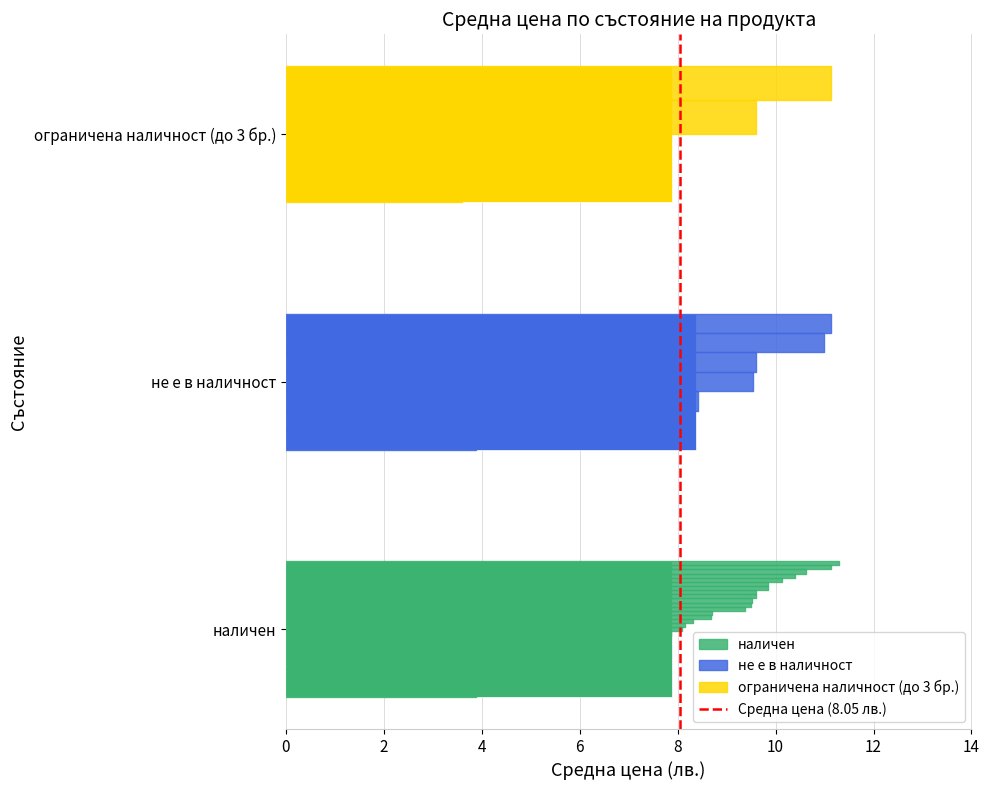

Reading top to bottom, list all the values displayed in this chart.

ограничена наличност (до 3 бр.)=7.9	не е в наличност=8.4	наличен=7.9